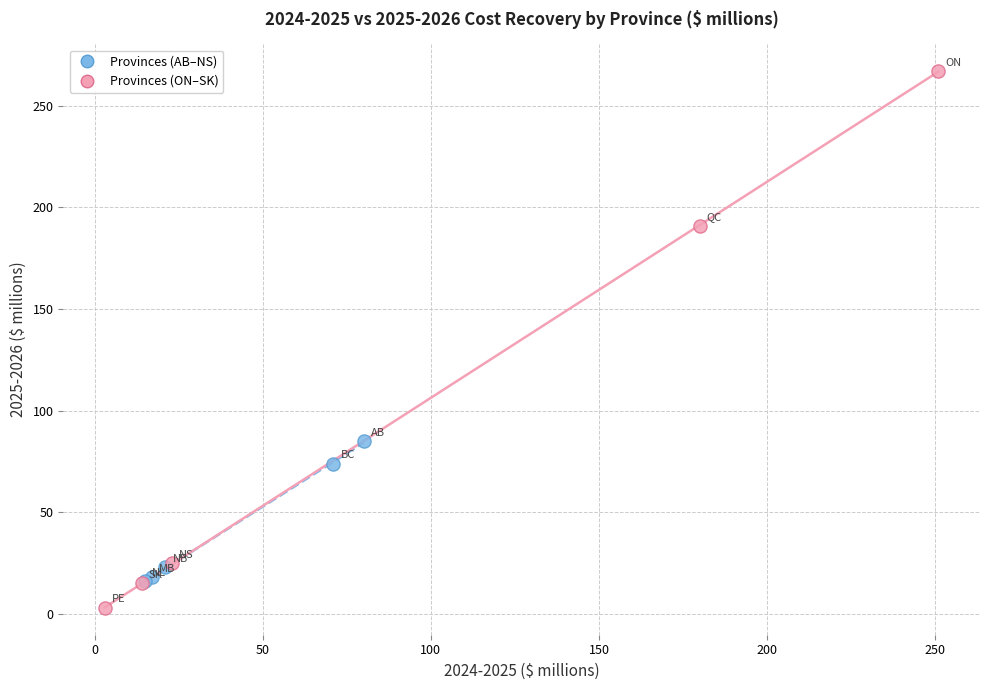

Which series has the widest spread of Y values?

Provinces (ON–SK)